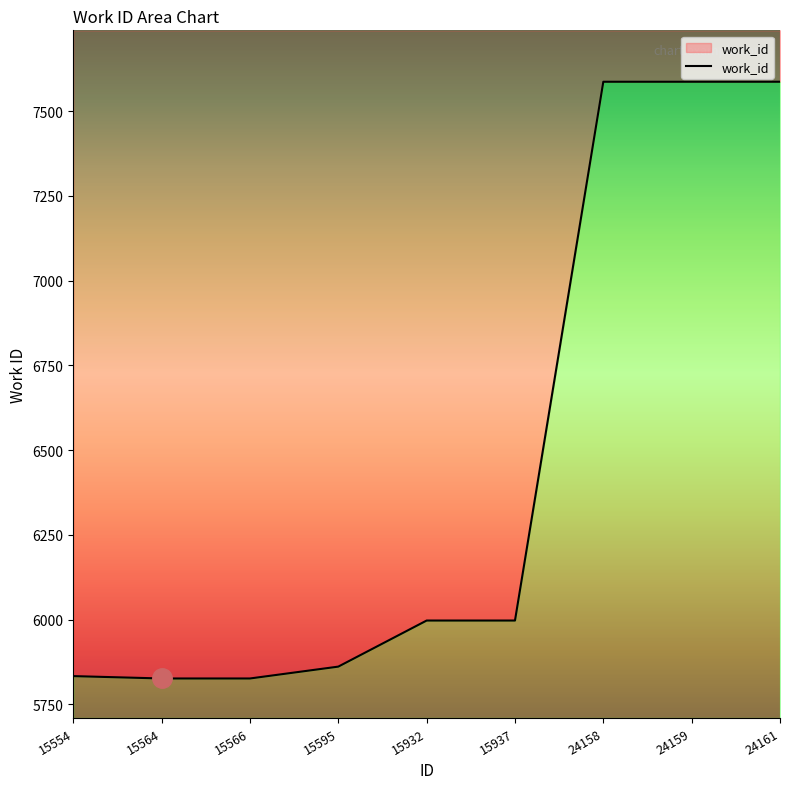

True or false: there are more than 0 points higher than both neighbors.

False